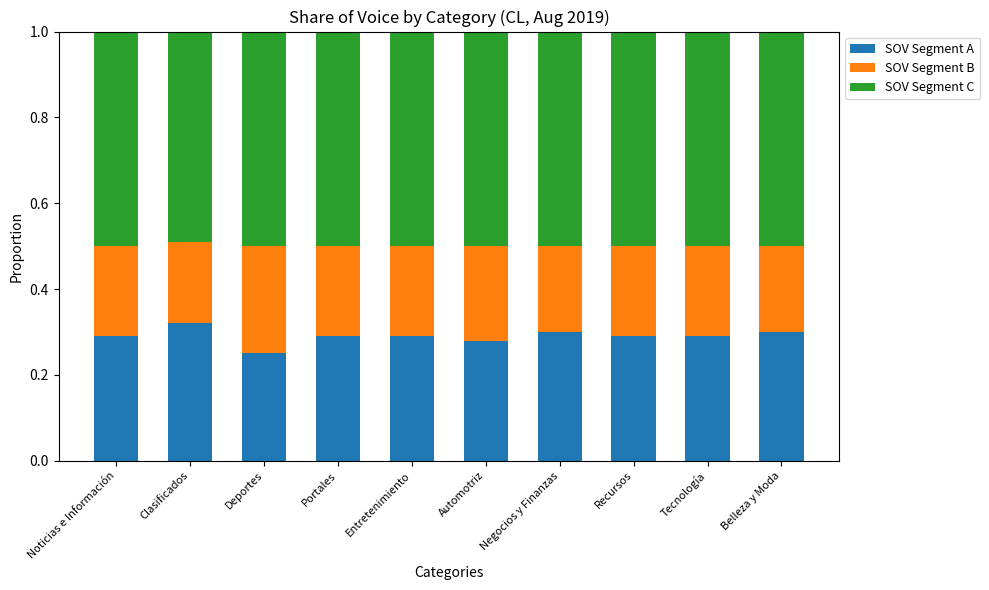

What is the sum of all SOV Segment A values?

2.9